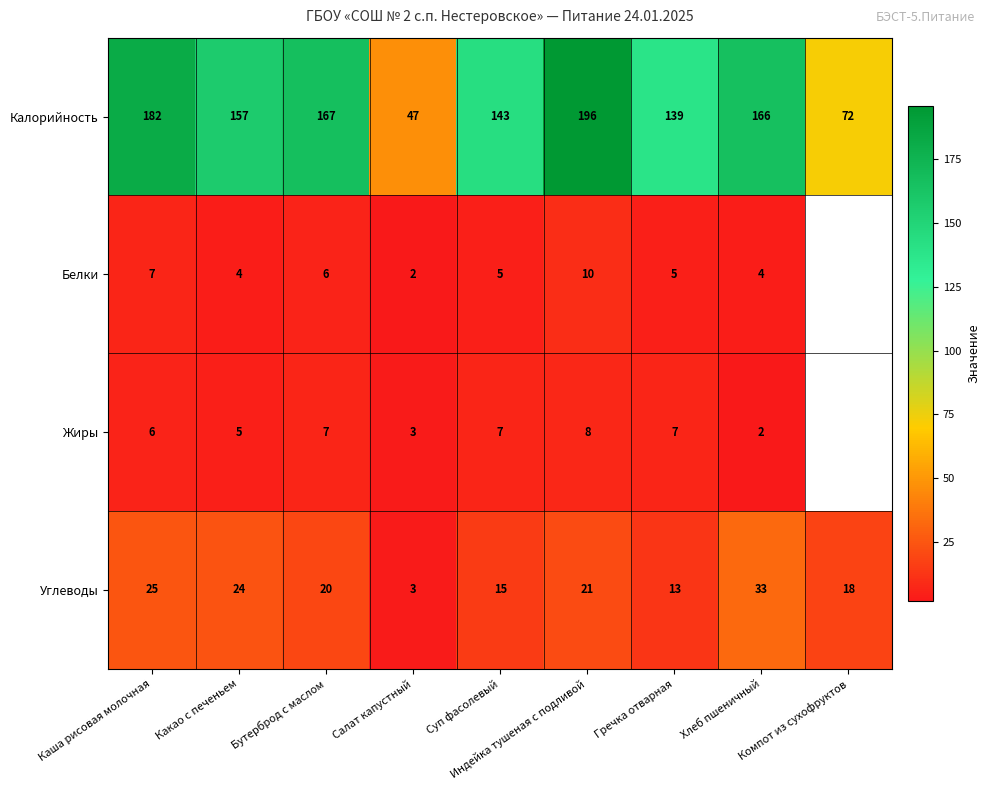

Count the number of data series in this chart.

4